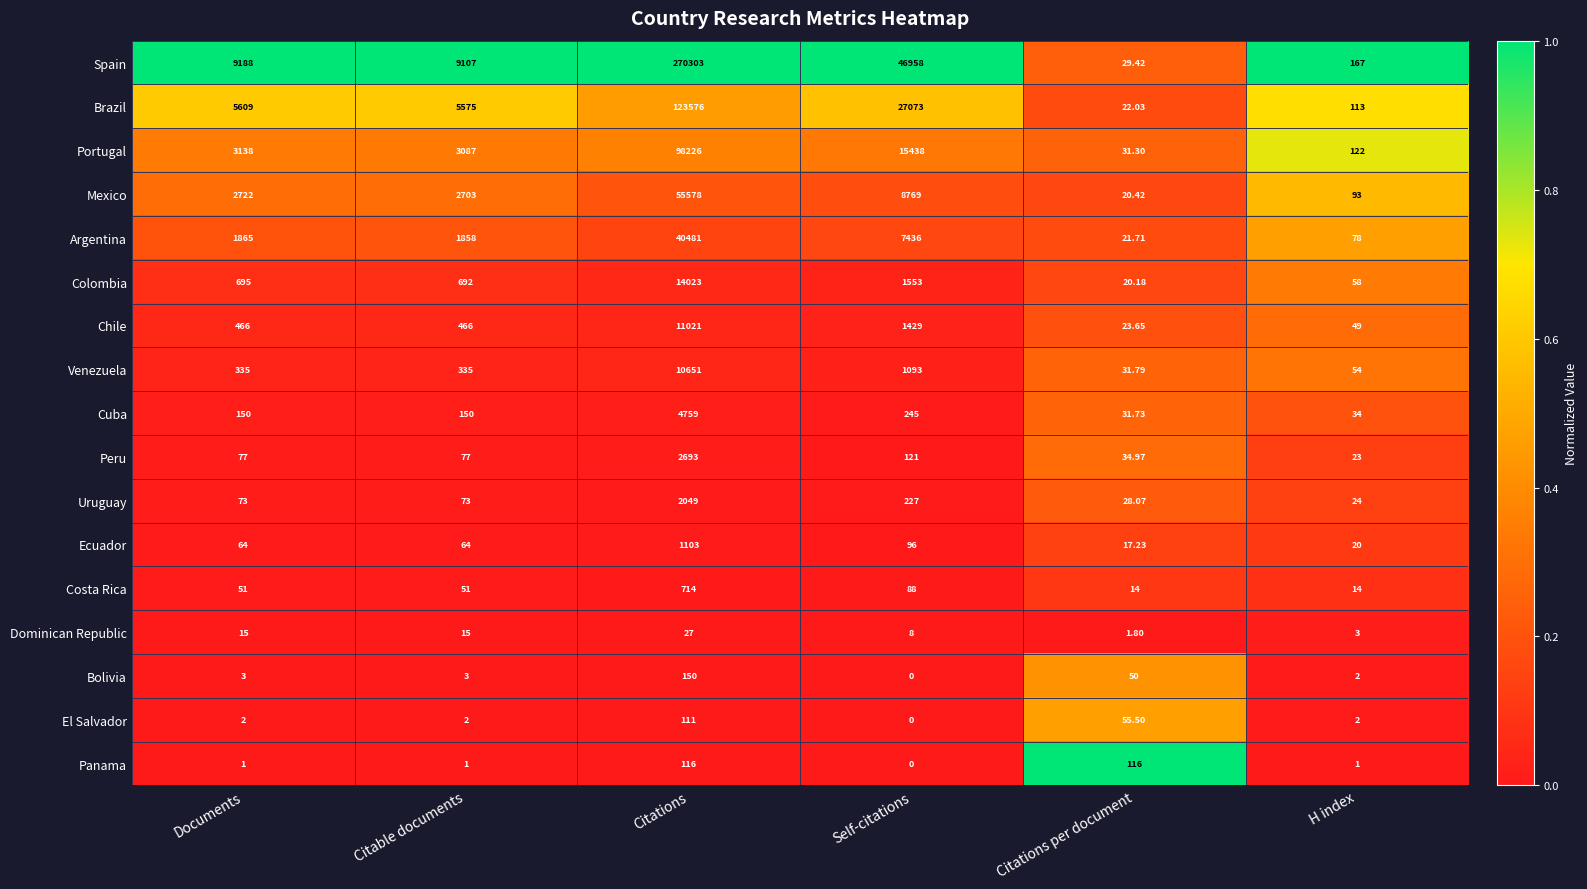

What is the total value across all series at Citations?

635581.0